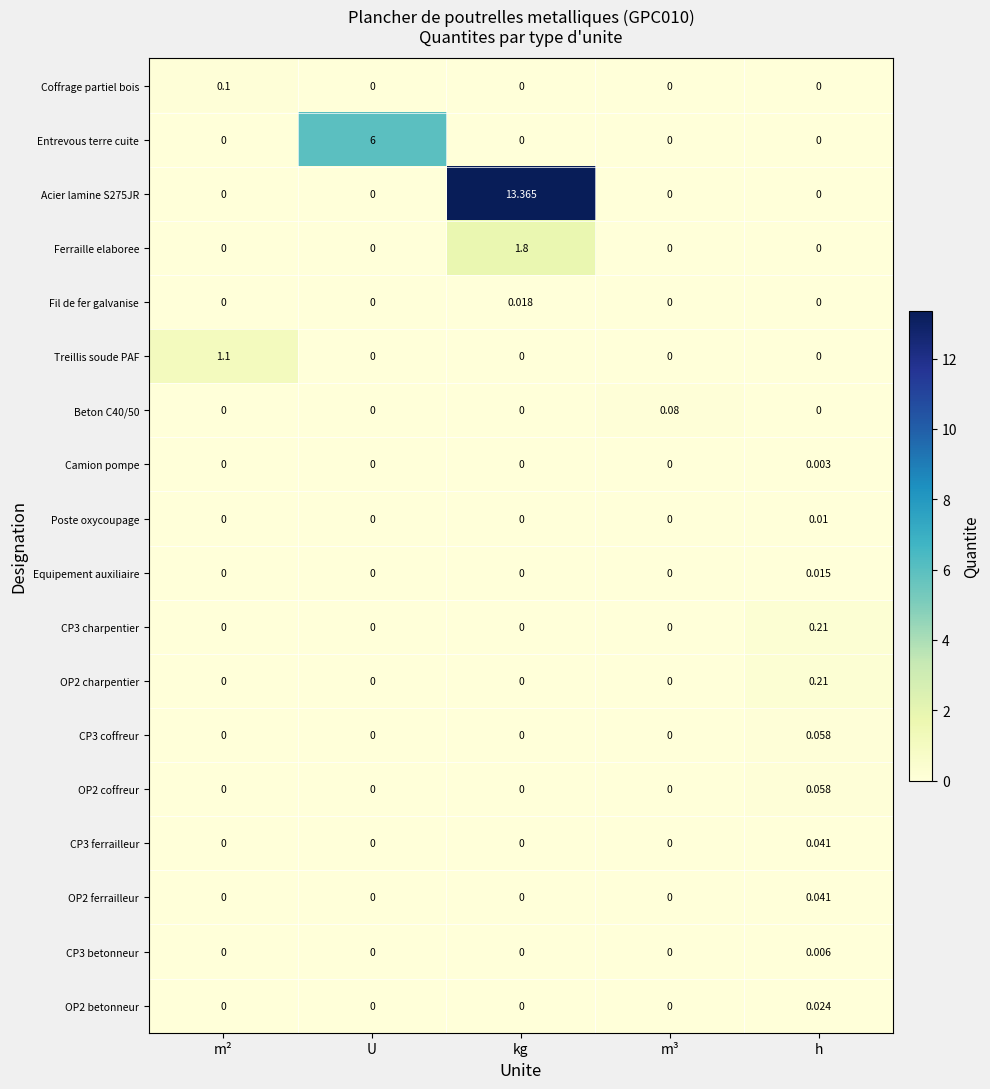

At which category does the chart reach its peak across all series?

kg